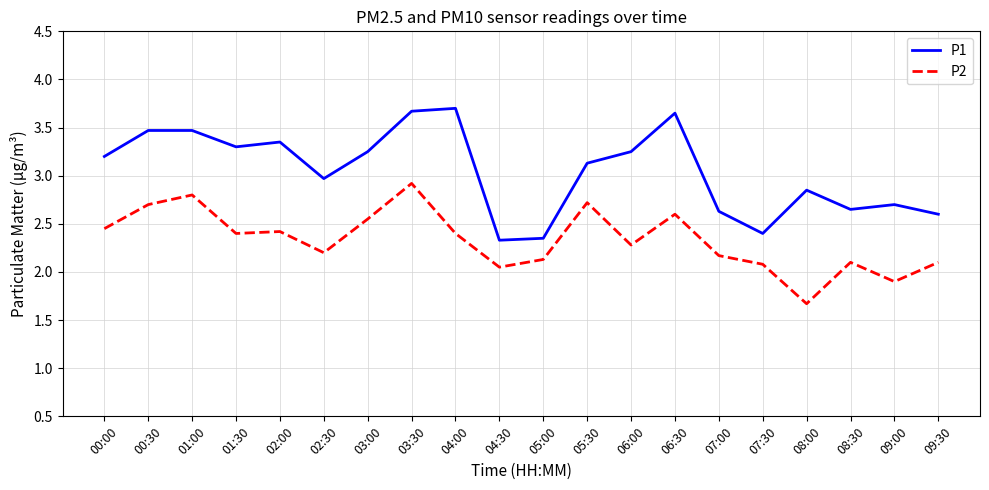

Between 06:00 and 08:30, which series saw the biggest shift?

P1